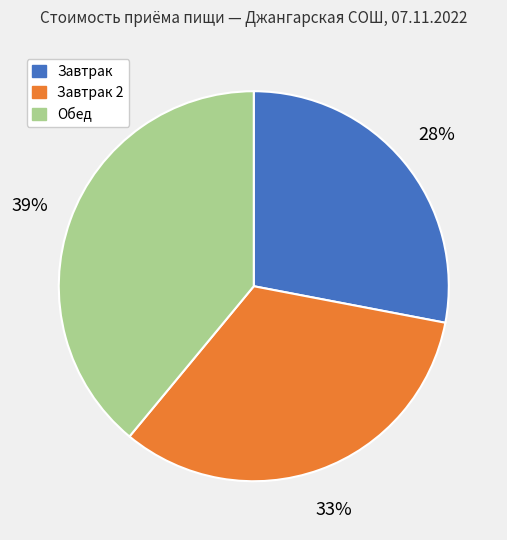

To the nearest percent, what is the average slice percentage?

33%